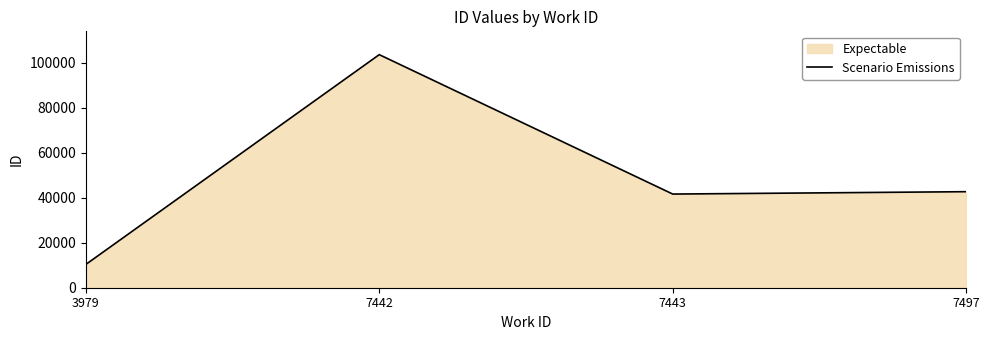

Does the chart have visible grid lines?

No